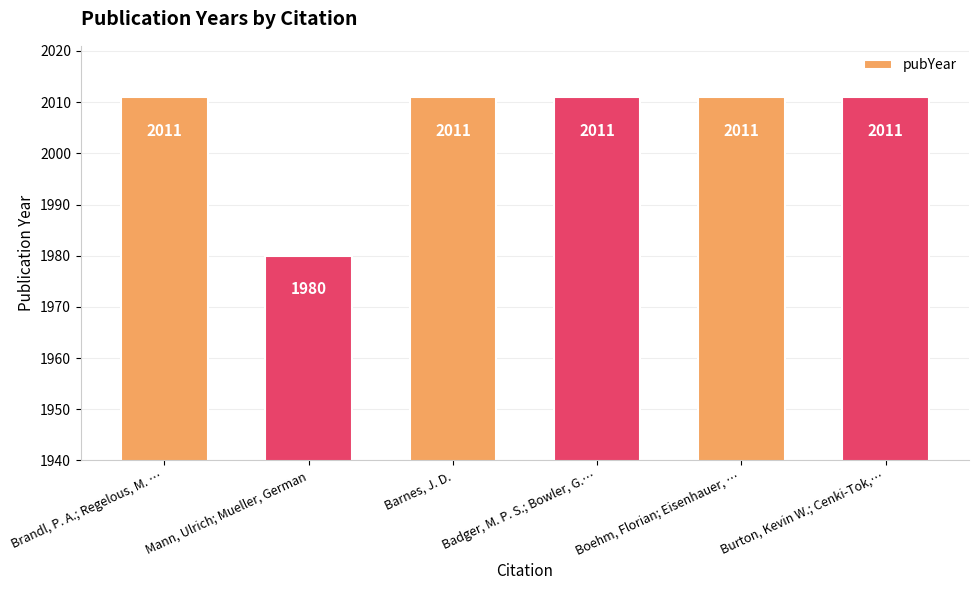

Are the bars grouped side by side (vs. stacked)?

No